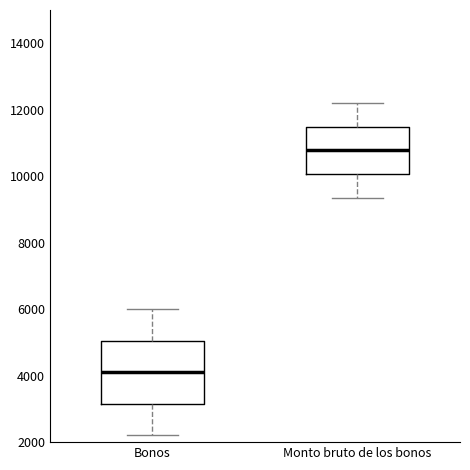

Reading left to right, read every box against the y-axis: the position of its median line, the range the box covers, and the ends of its whiskers. The values are not printed on the chart, so give them approximately, as read against the axis.

Bonos: median 4200, box 3200 to 5000, whiskers 2200 to 6000
Monto bruto de los bonos: median 10800, box 10000 to 11400, whiskers 9400 to 12200